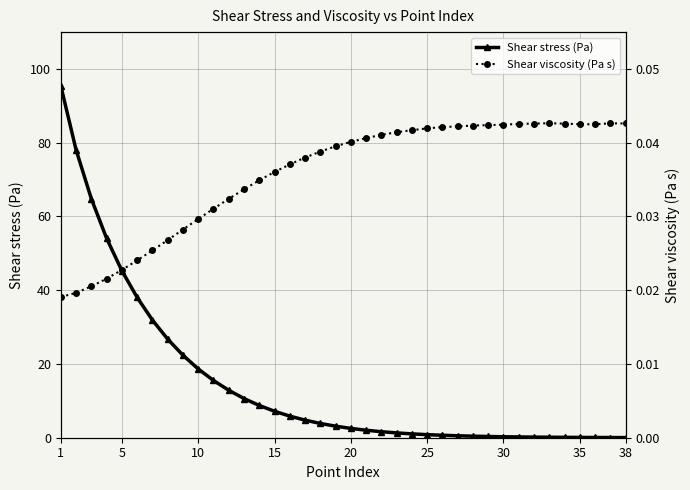

At which label is Shear stress (Pa) closest to 47?

5